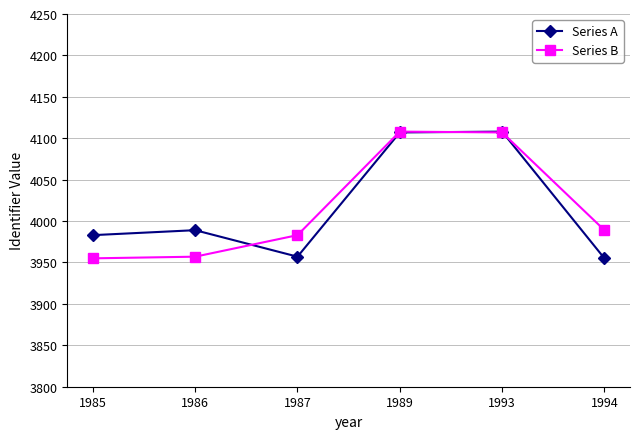

Between 1987 and 1993, which series saw the biggest shift?

Series A